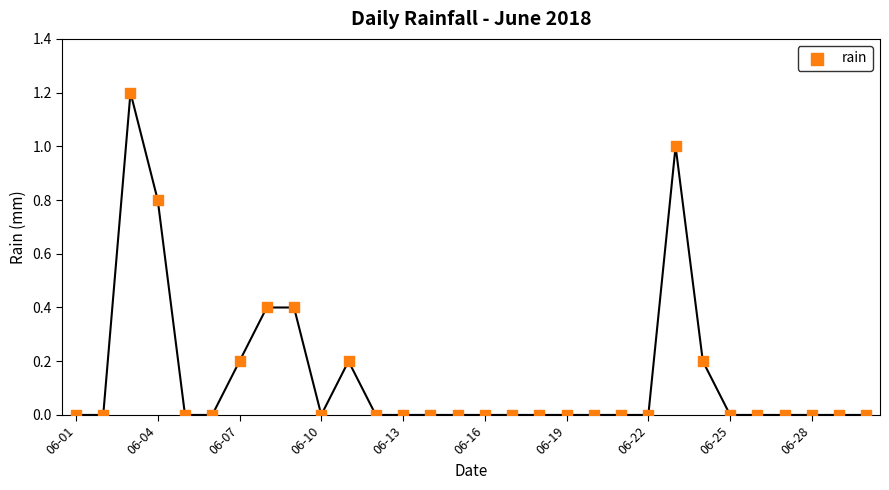

What is the range of Y values (max minus min)?

1.2